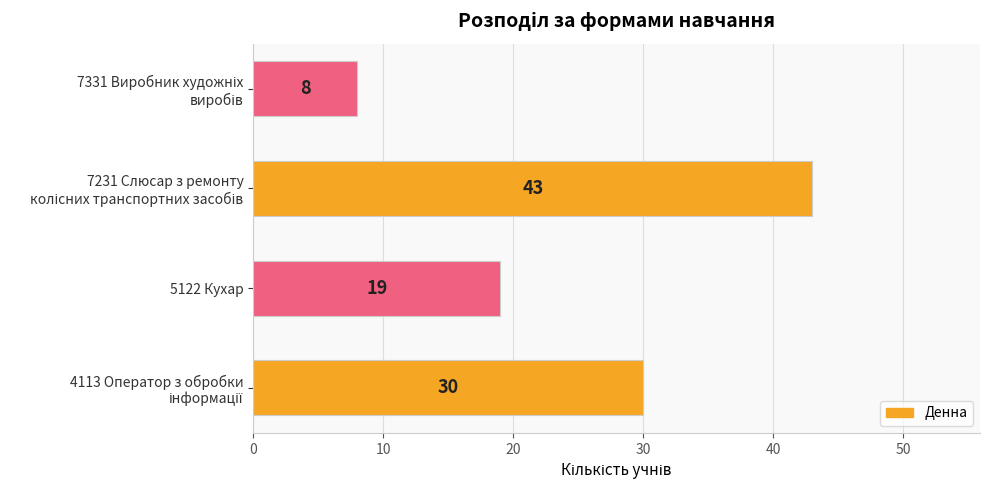

Count the values in the range 19 to 43.

3